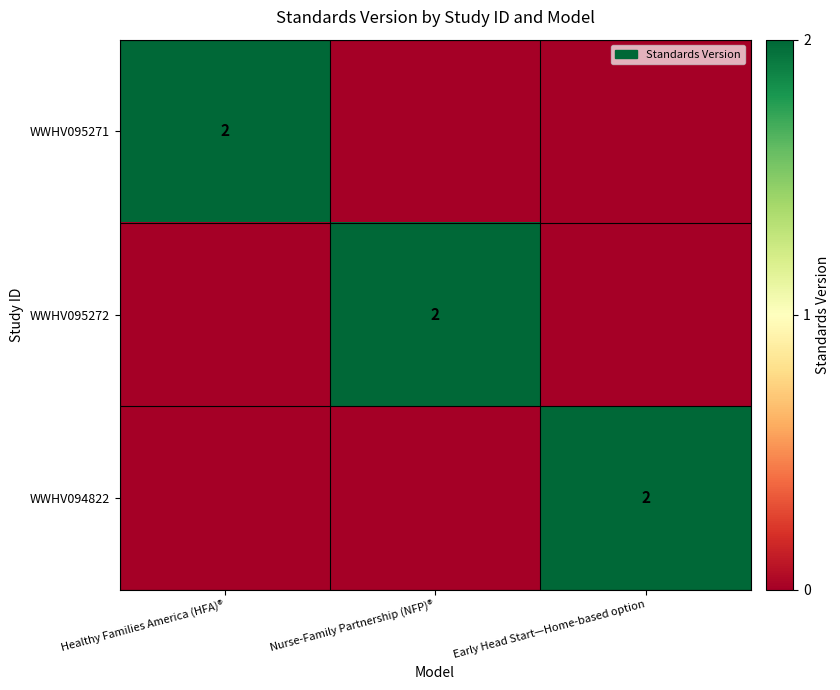

The WWHV095271 series shows 3 at Healthy Families America (HFA)®. True or false?

False